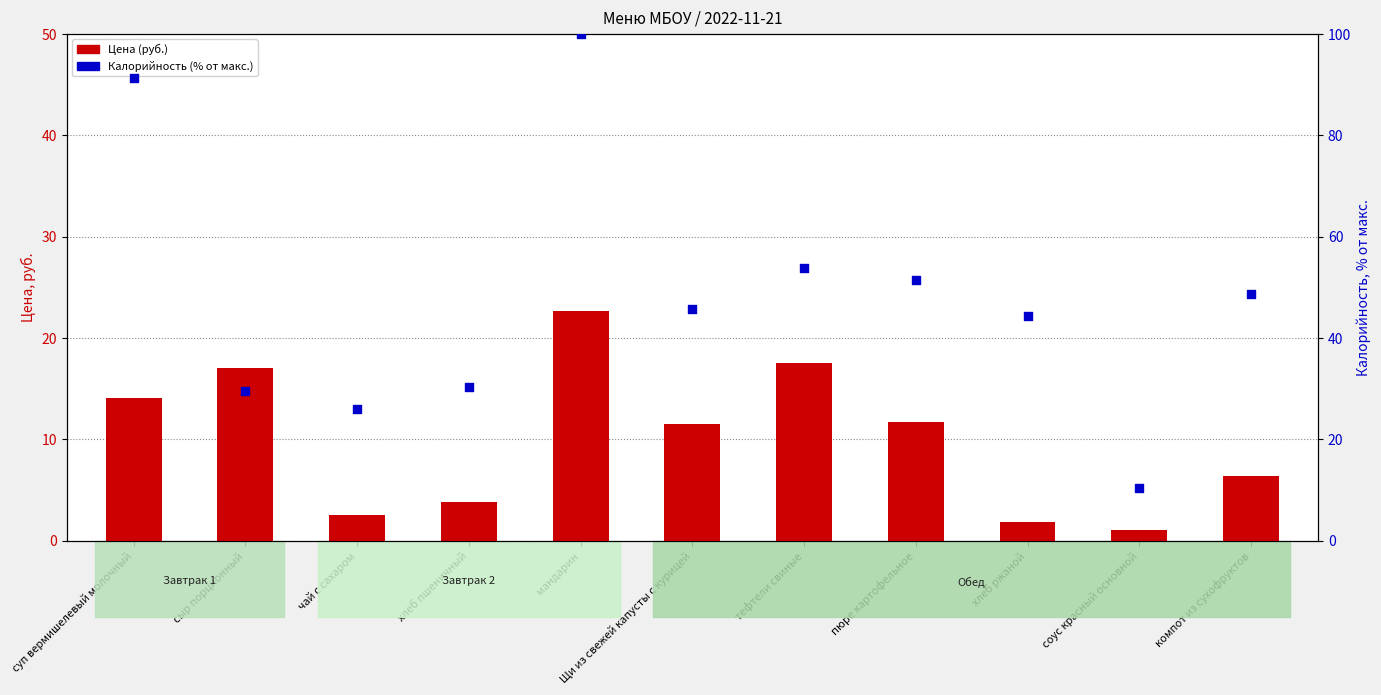

What are all the series names shown in the legend?

Цена (руб.), Калорийность (% от макс.)